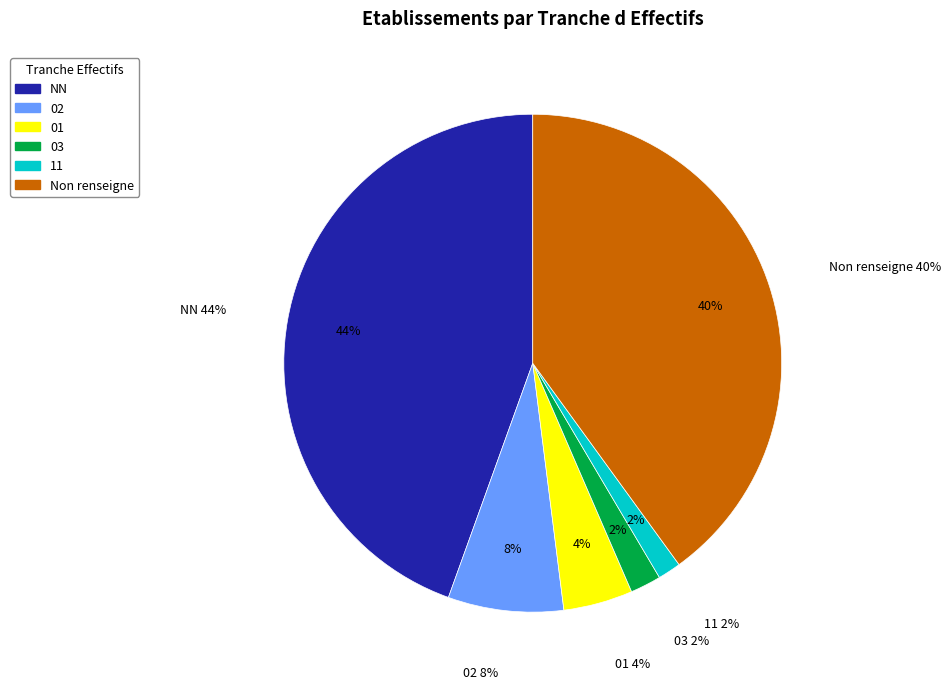

The 11 slice represents 9% of the pie. True or false?

False